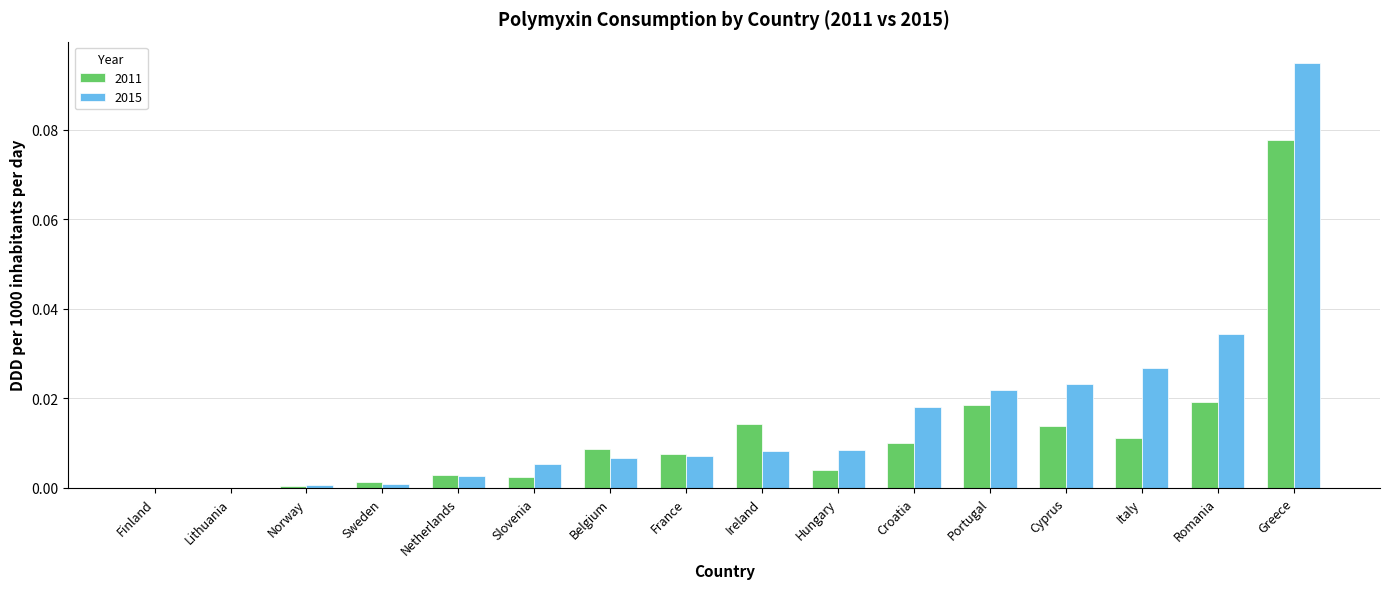

Does the chart contain stacked bars?

No